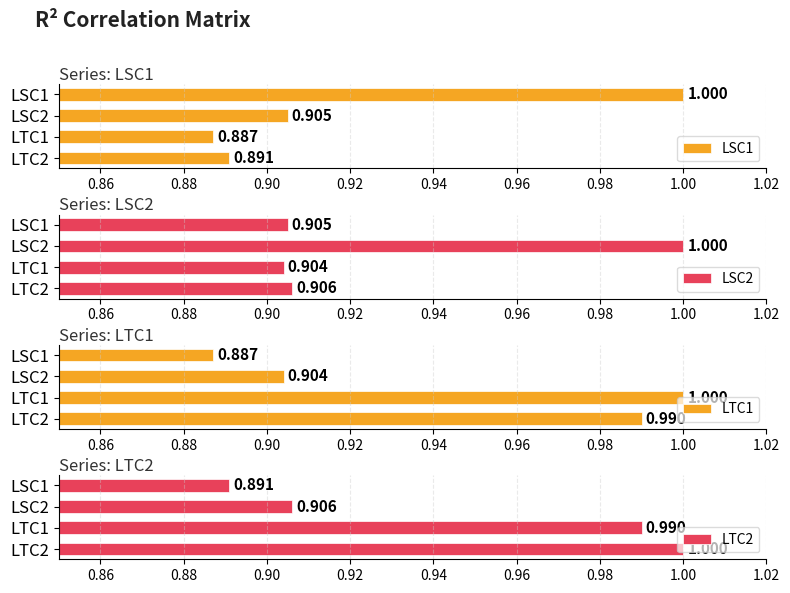

What is the approximate value of LSC2 at 0.90?

0.9